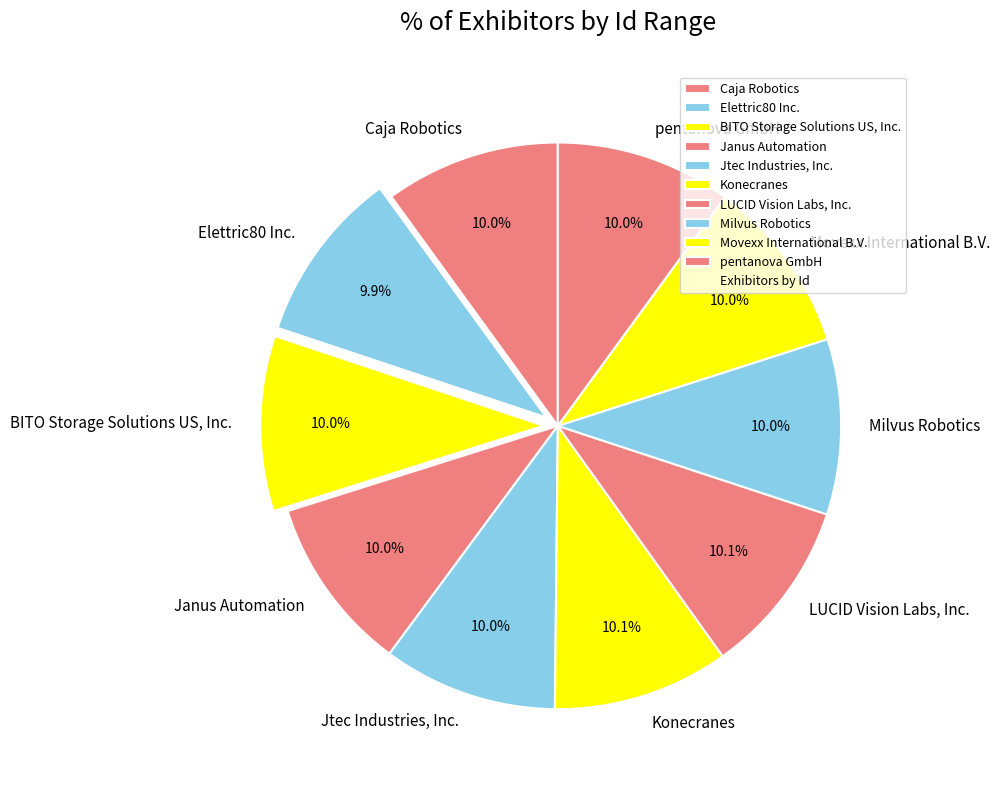

To the nearest percent, what portion does Caja Robotics represent?

10%